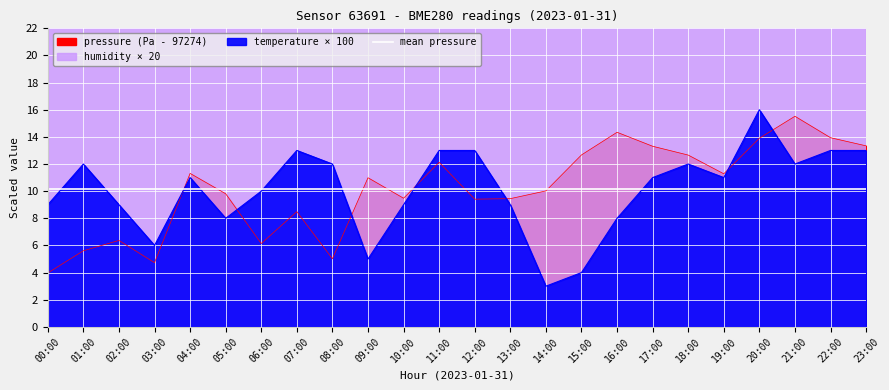

At which label does temperature reach its minimum?

14:00